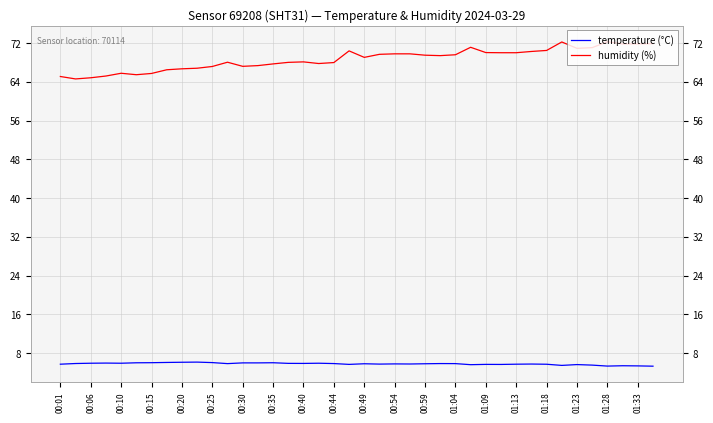

Count the number of data series in this chart.

2